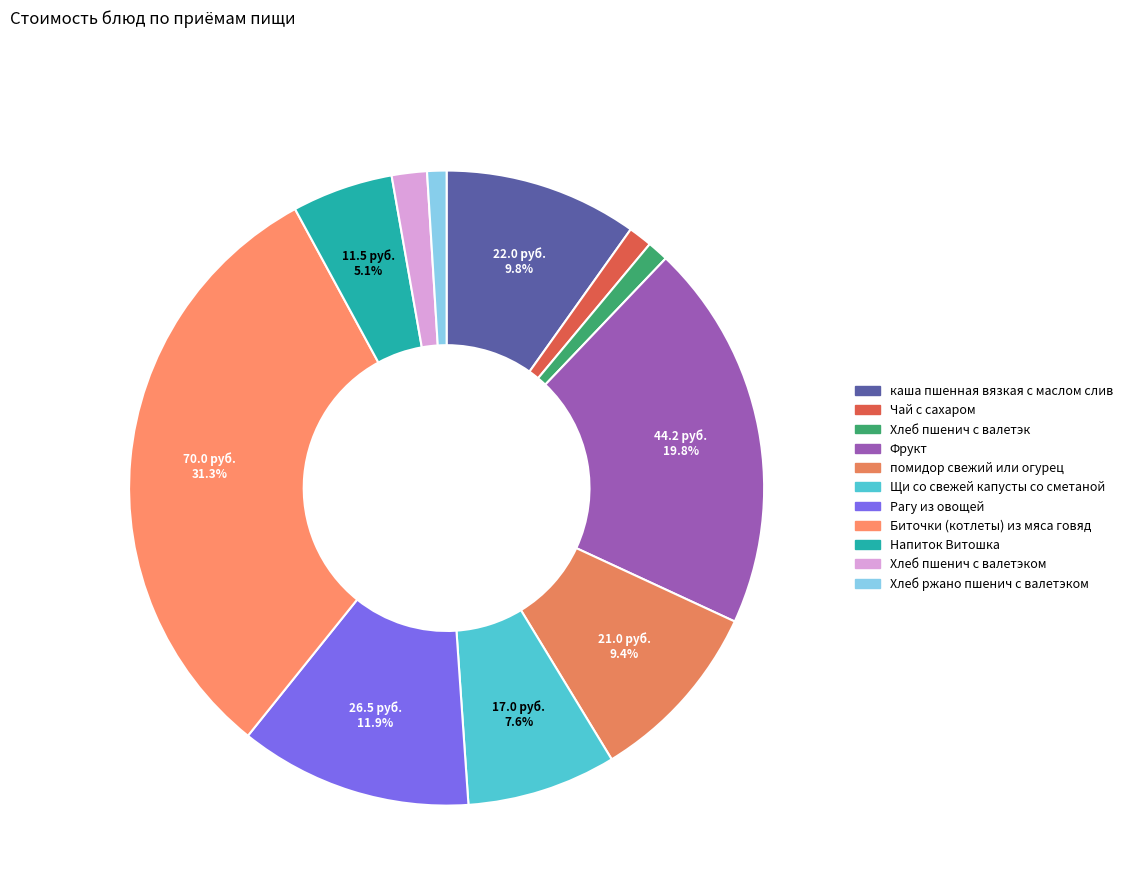

Count the number of slices in the pie.

11